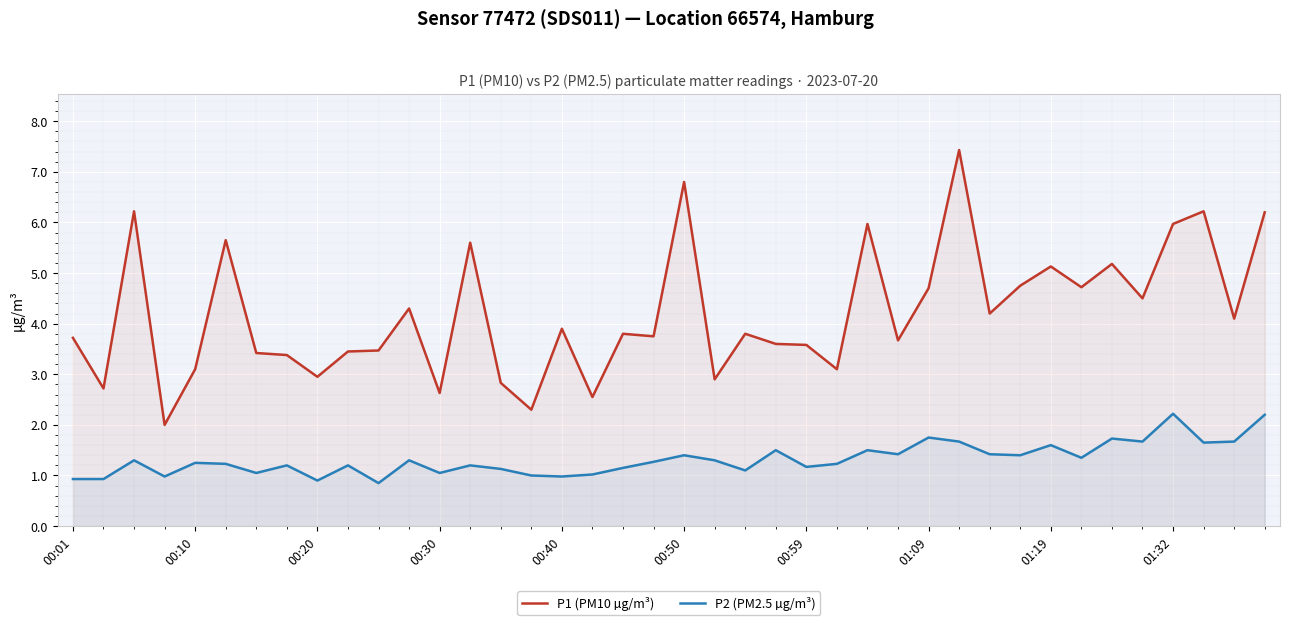

How many interior local peaks does the P2 (PM2.5 µg/m³) series have?

13